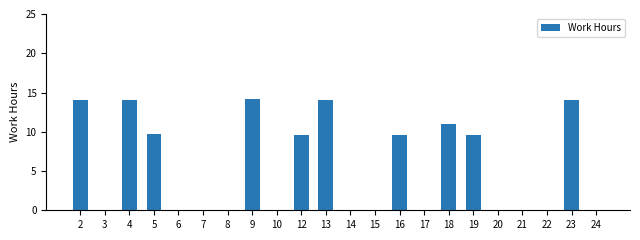

The chart shows a value of 22.2 at 4. True or false?

False